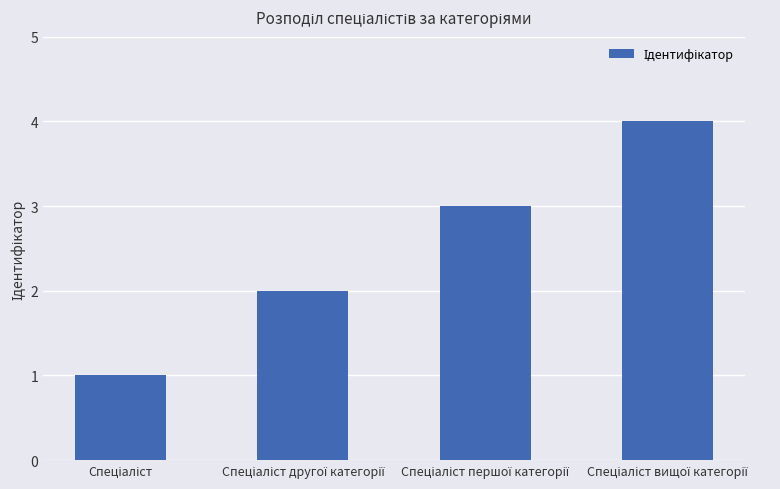

What is the sum of all values?

10